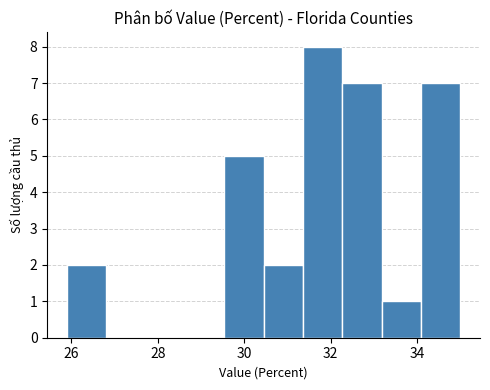

Over which range of the x-axis is the bar tallest?

31.4 to 32.2